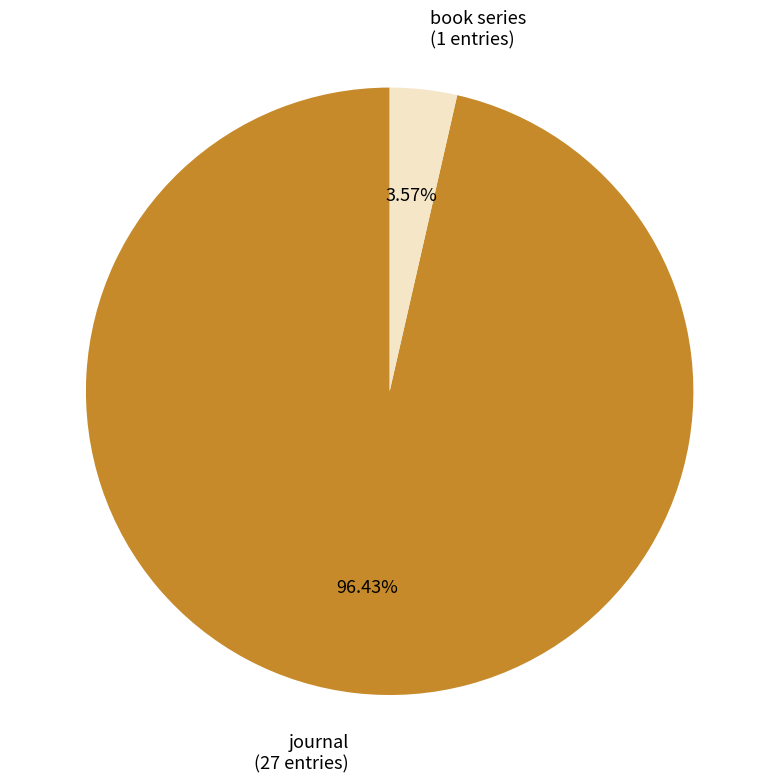

How many segments does this pie chart have?

2